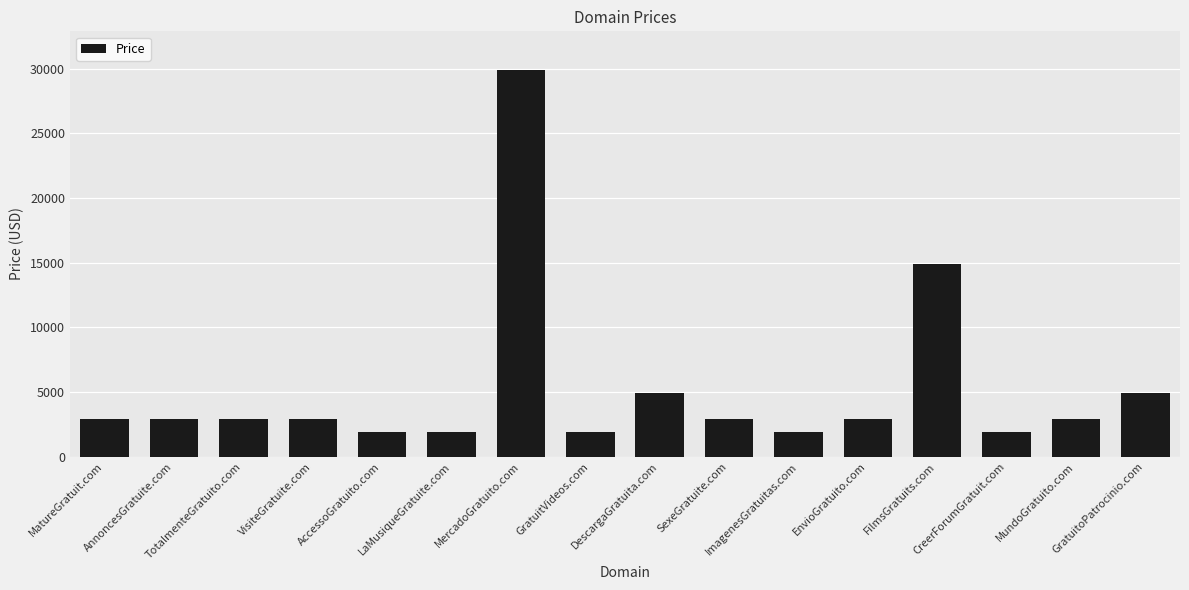

What is the difference between the maximum and minimum values?

28000